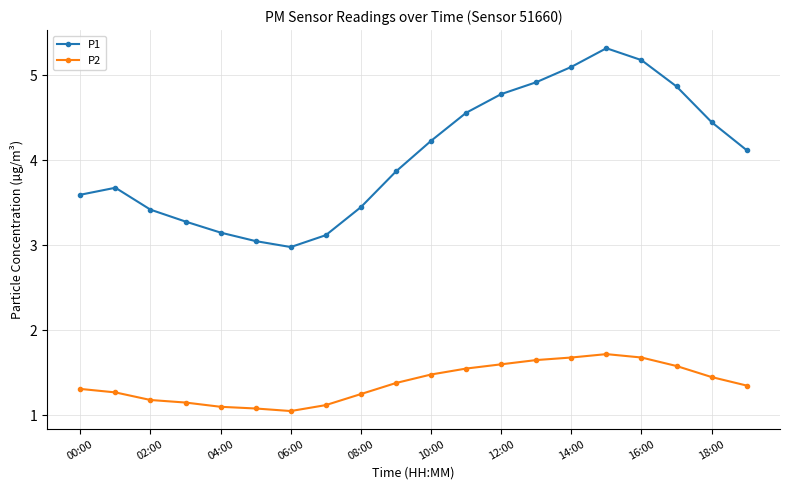

What is the value of the P2 point at the 1st from the left?

1.3